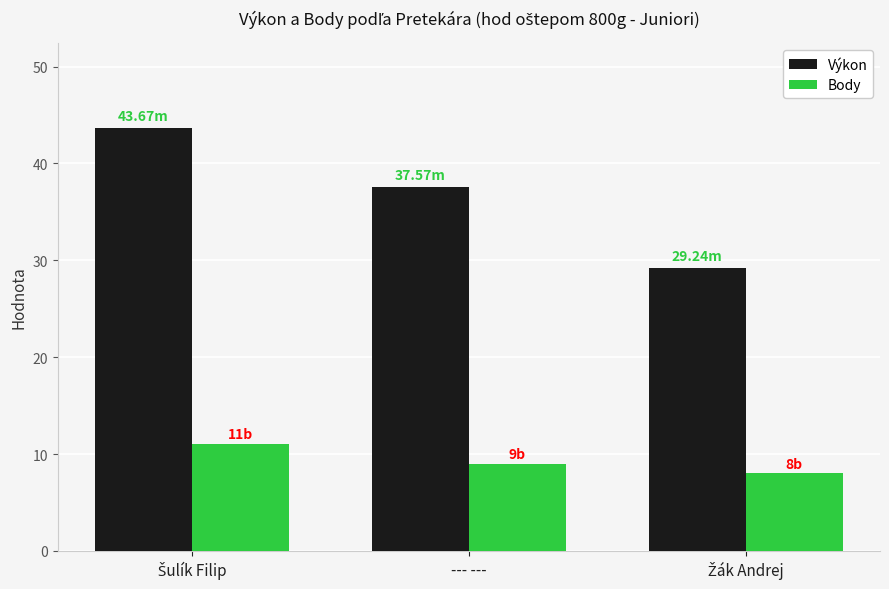

At which label is Výkon closest to 36?

--- ---